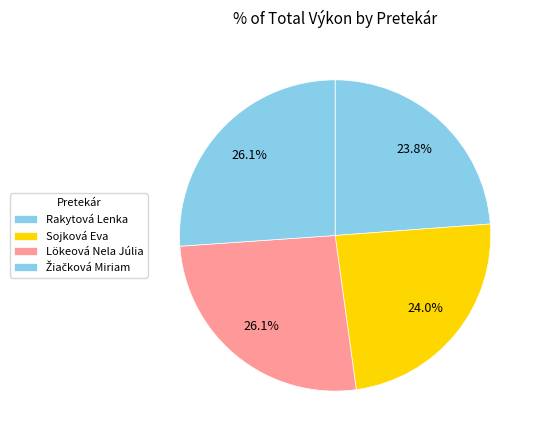

What is the ratio of the value at Rakytová Lenka to the value at Lökeová Nela Júlia?

0.9